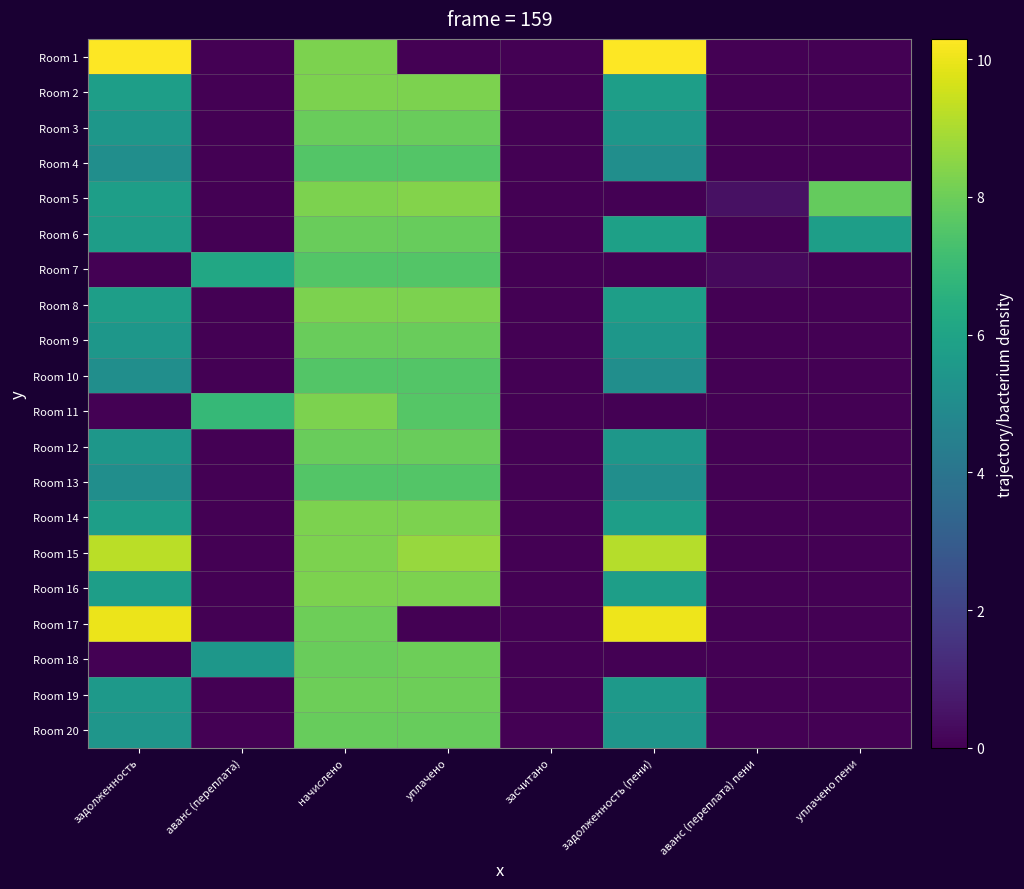

At начислено, list the series in order from largest to smallest.

Room 11, Room 14, Room 1, Room 8, Room 5, Room 15, Room 16, Room 2, Room 17, Room 19, Room 3, Room 6, Room 12, Room 18, Room 9, Room 20, Room 4, Room 7, Room 10, Room 13